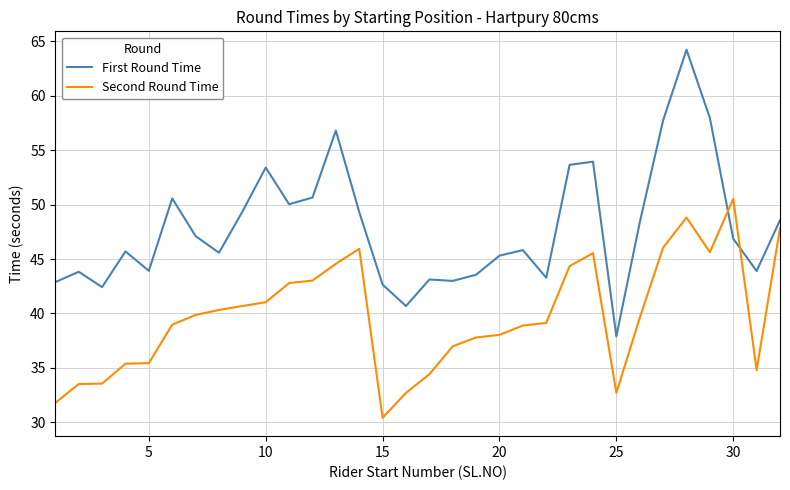

True or false: First Round Time has more than 2 interior local peaks.

True